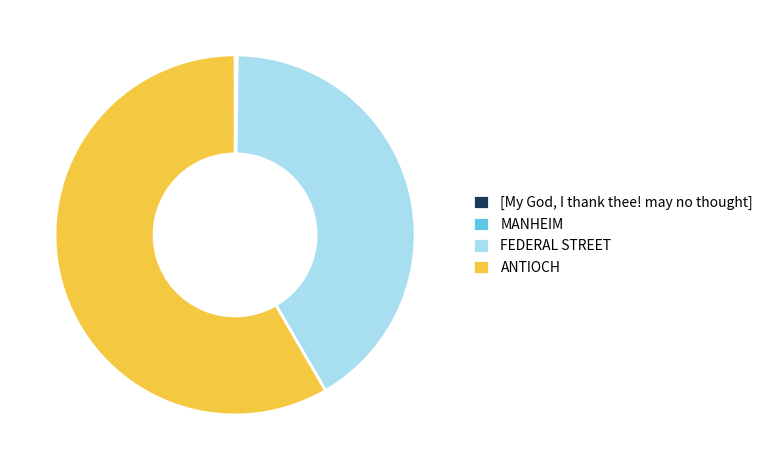

Which slice represents more than half of the pie?

ANTIOCH